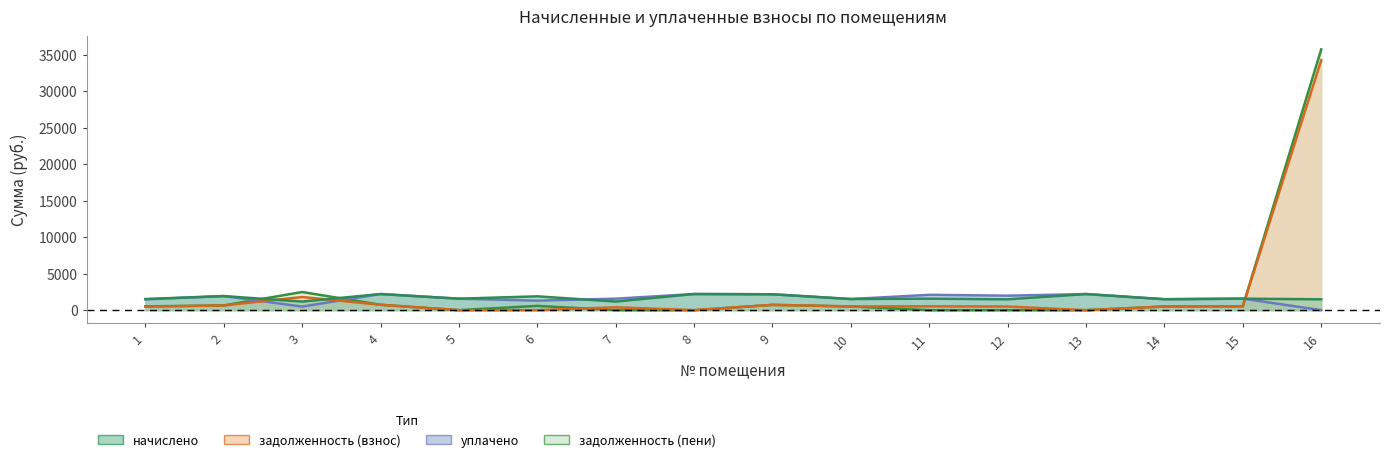

Count the number of data series in this chart.

4